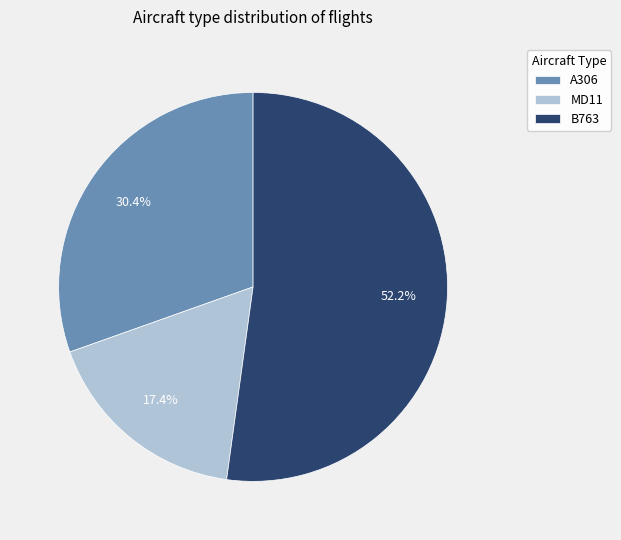

What percentage is the A306 slice, to the nearest percent?

30%